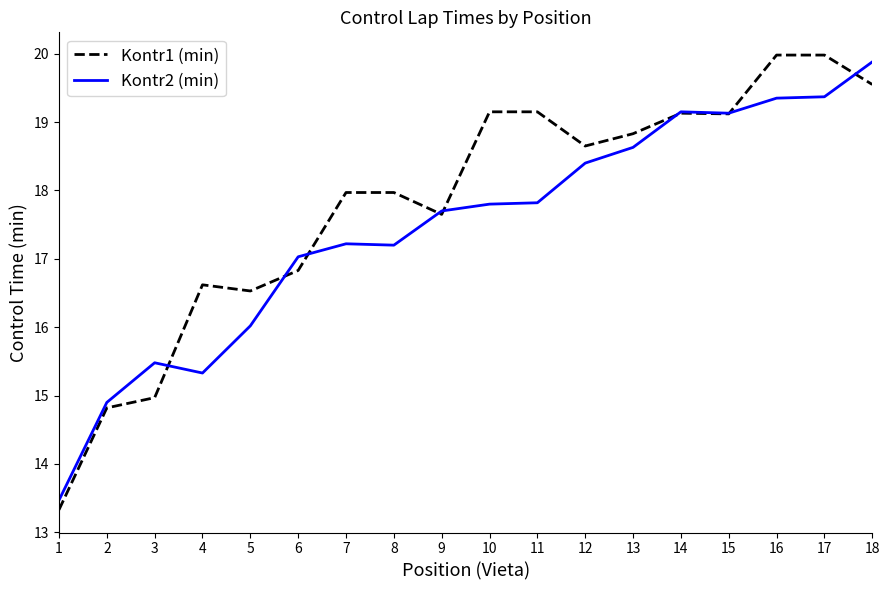

Which series has the largest total across all categories?

Kontr1 (min)